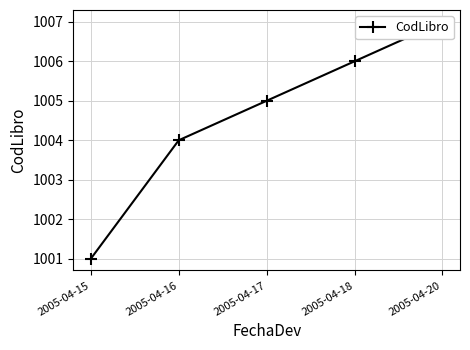

List the labels in order of value, smallest first.

2005-04-15, 2005-04-16, 2005-04-17, 2005-04-18, 2005-04-20